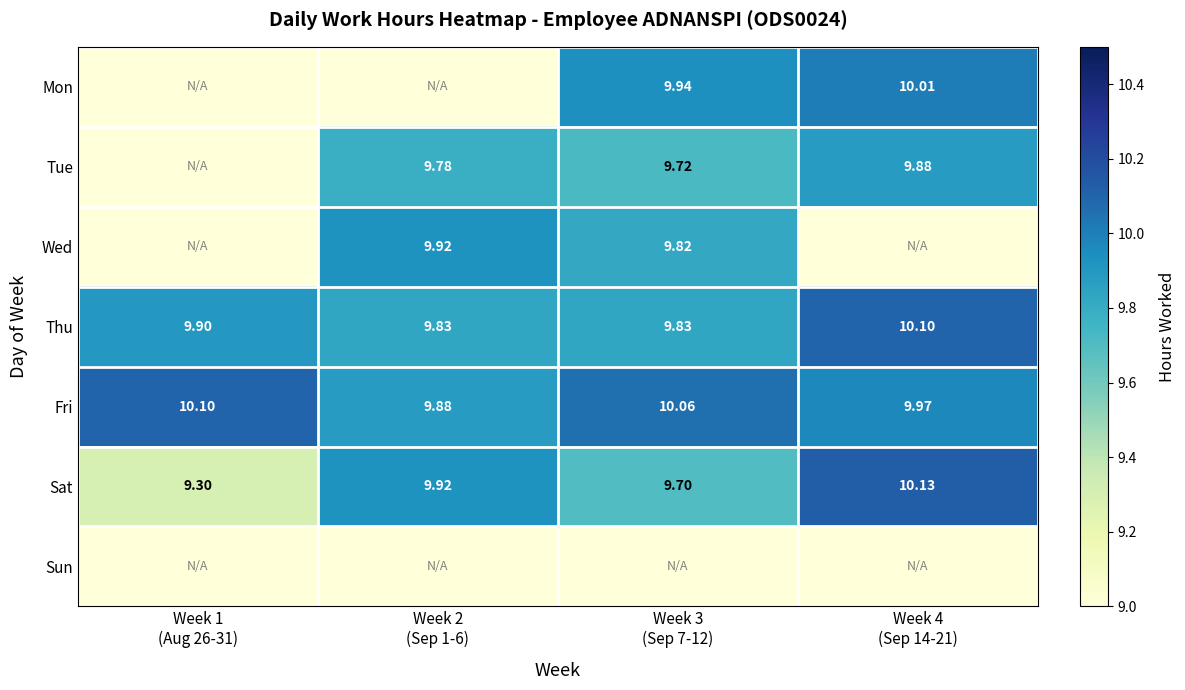

Rank the categories by Wed value from lowest to highest.

Week 1 (Aug 26-31), Week 4 (Sep 14-21), Week 3 (Sep 7-12), Week 2 (Sep 1-6)